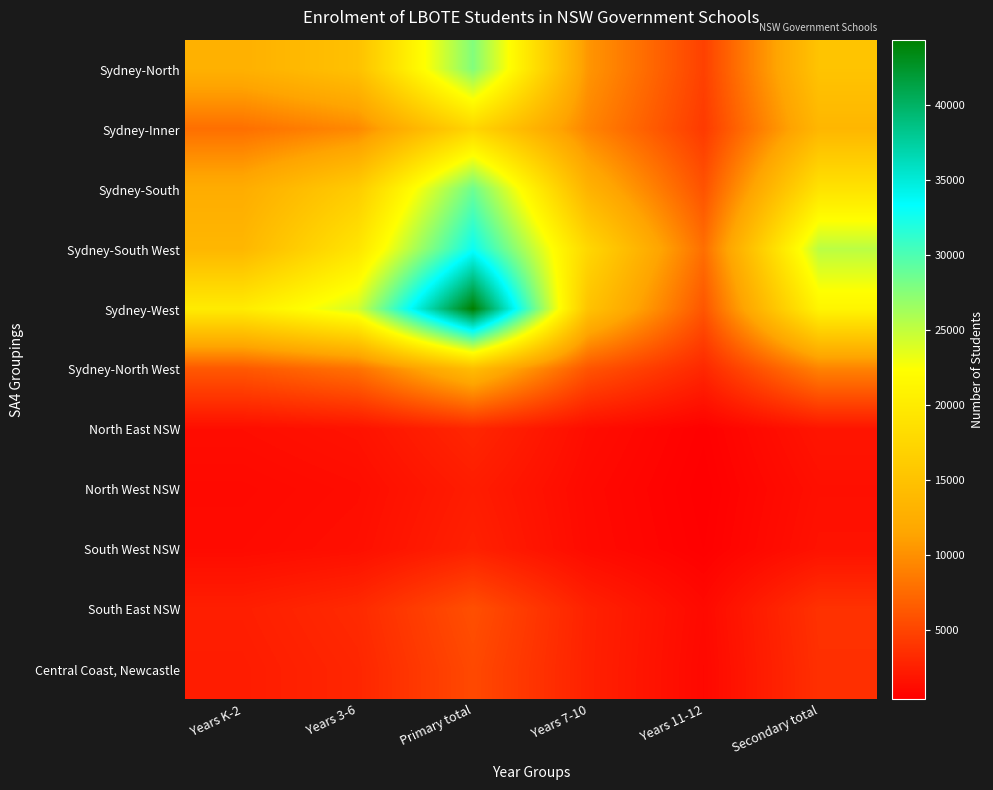

Which label corresponds to the largest value in the chart?

Primary total